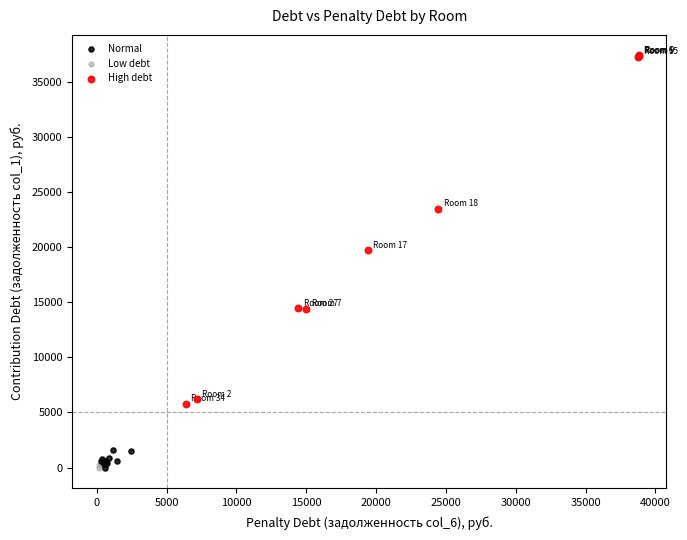

Which series has the largest Y range (max minus min)?

High debt